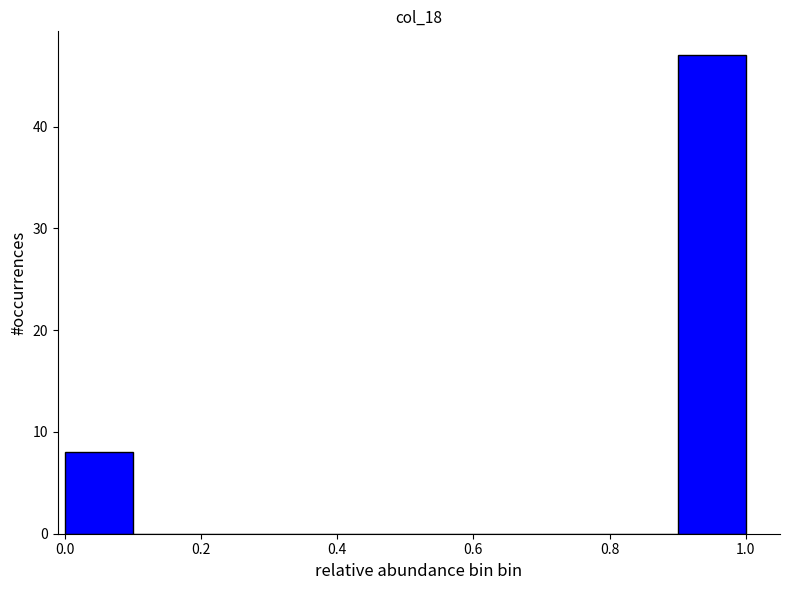

How tall is the bar that spans 0.9 to 1.0 on the x-axis? The values are not printed on the chart, so give them approximately, as read against the axis.

47